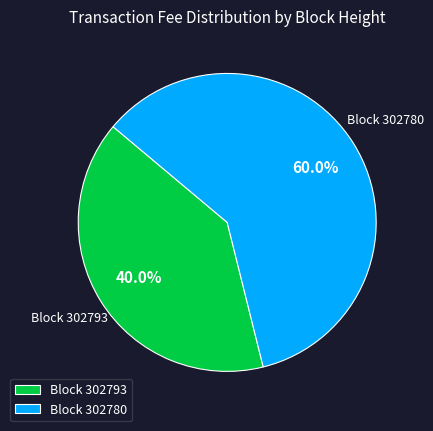

To the nearest percent, what is the difference between the largest and smallest slice percentages?

20%